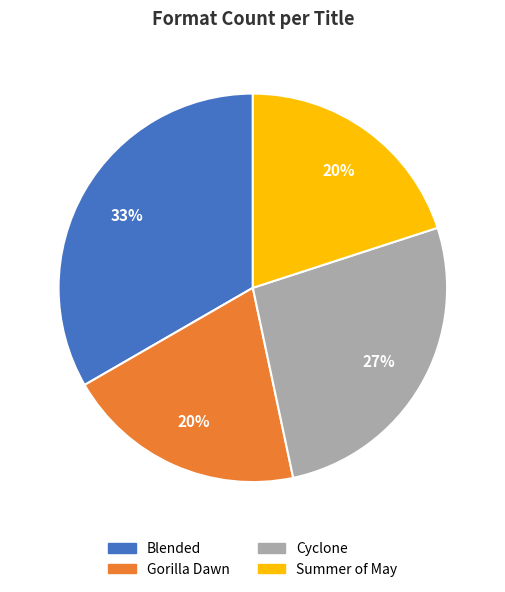

What is the largest slice in the pie chart?

Blended